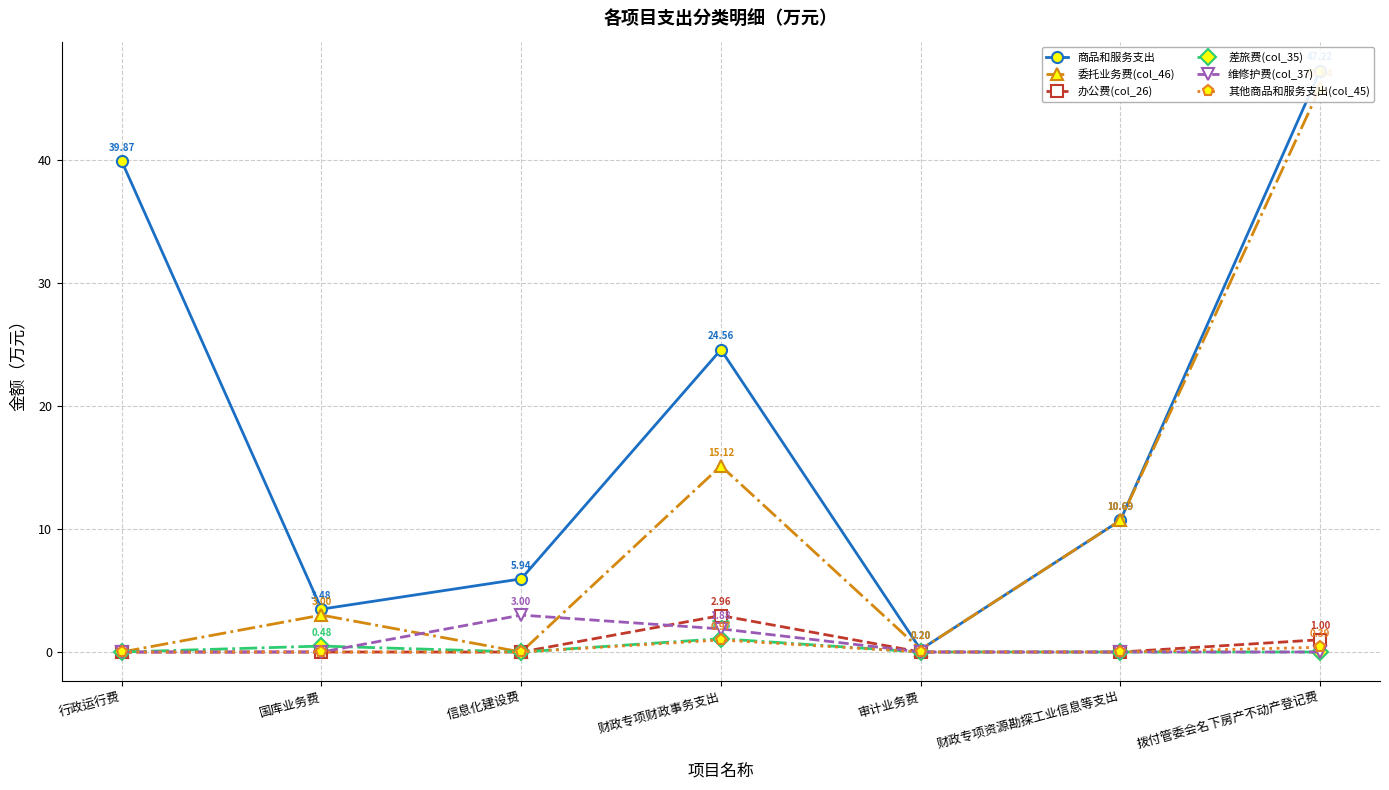

Between 信息化建设费 and 财政专项资源勘探工业信息等支出, which series saw the biggest shift?

委托业务费(col_46)